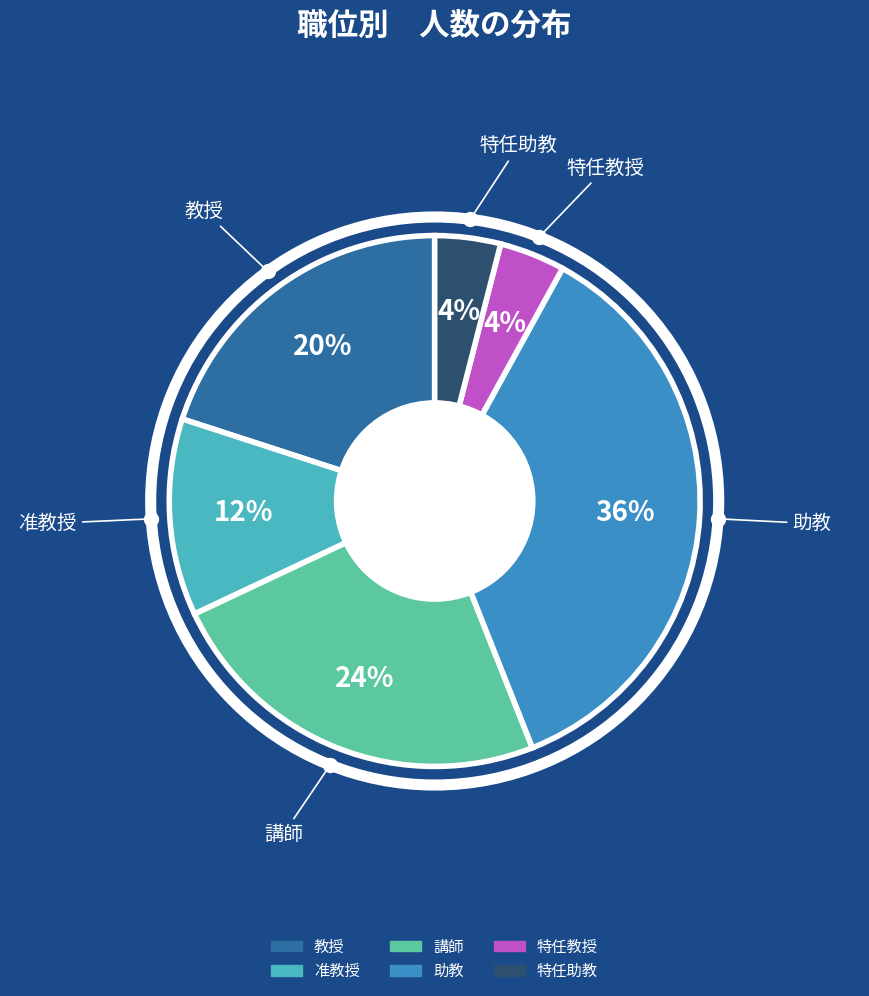

To the nearest percent, what is the average slice percentage?

17%